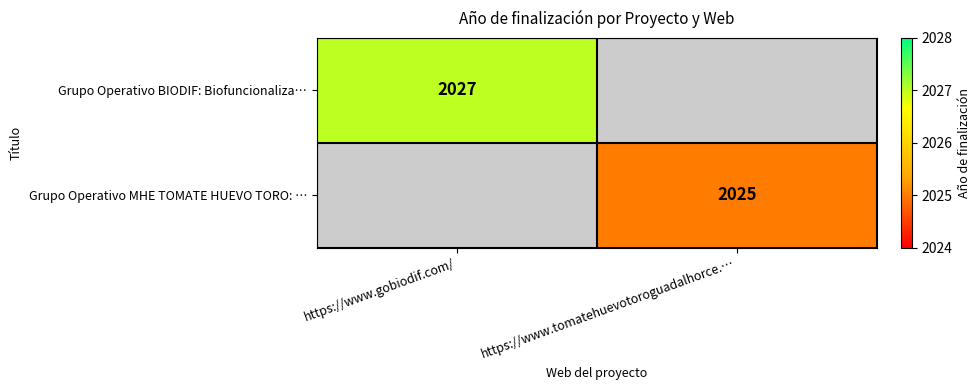

True or false: Grupo Operativo MHE TOMATE HUEVO TORO: … has a value of 882 at https://www.tomatehuevotoroguadalhorce.….

False